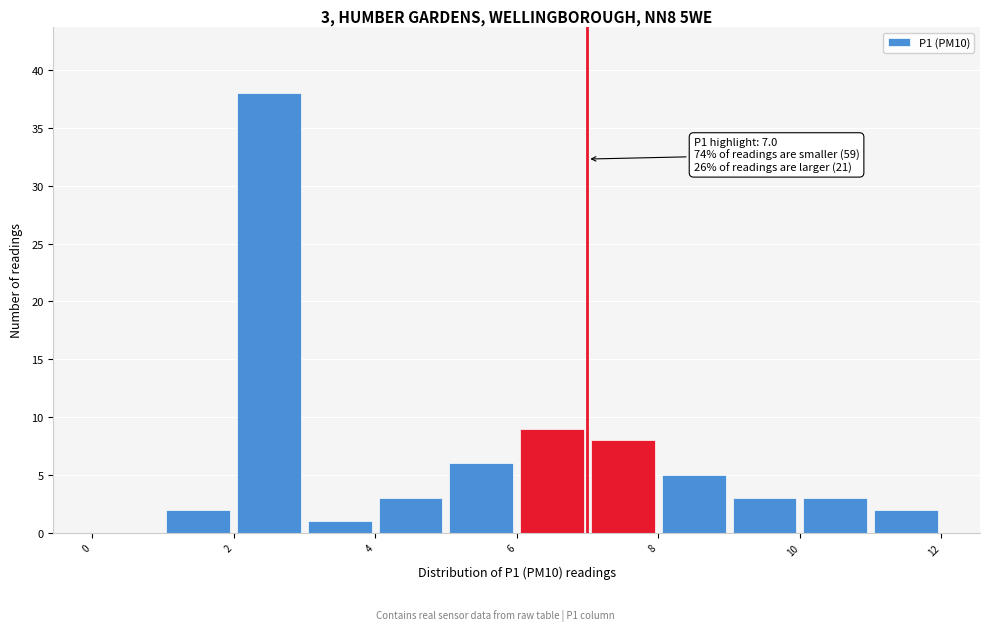

Which range on the x-axis has the tallest bar?

2 to 3